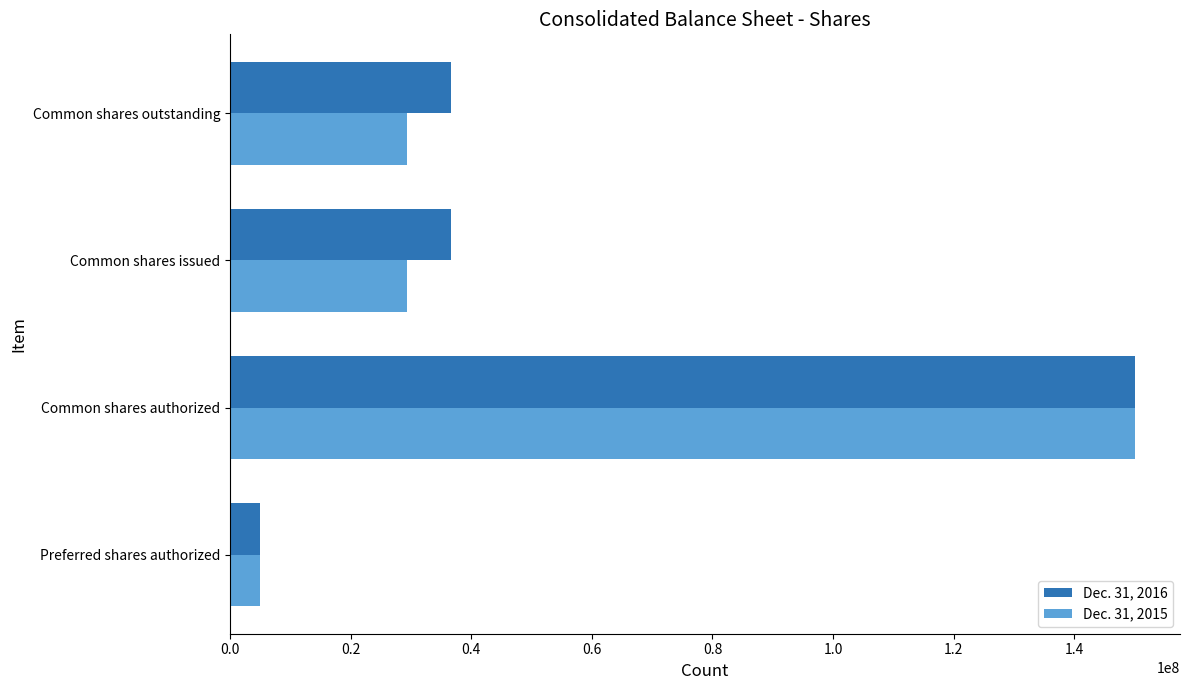

Is the value of Dec. 31, 2015 at Common shares issued greater than the value of Dec. 31, 2016 at Preferred shares authorized?

Yes